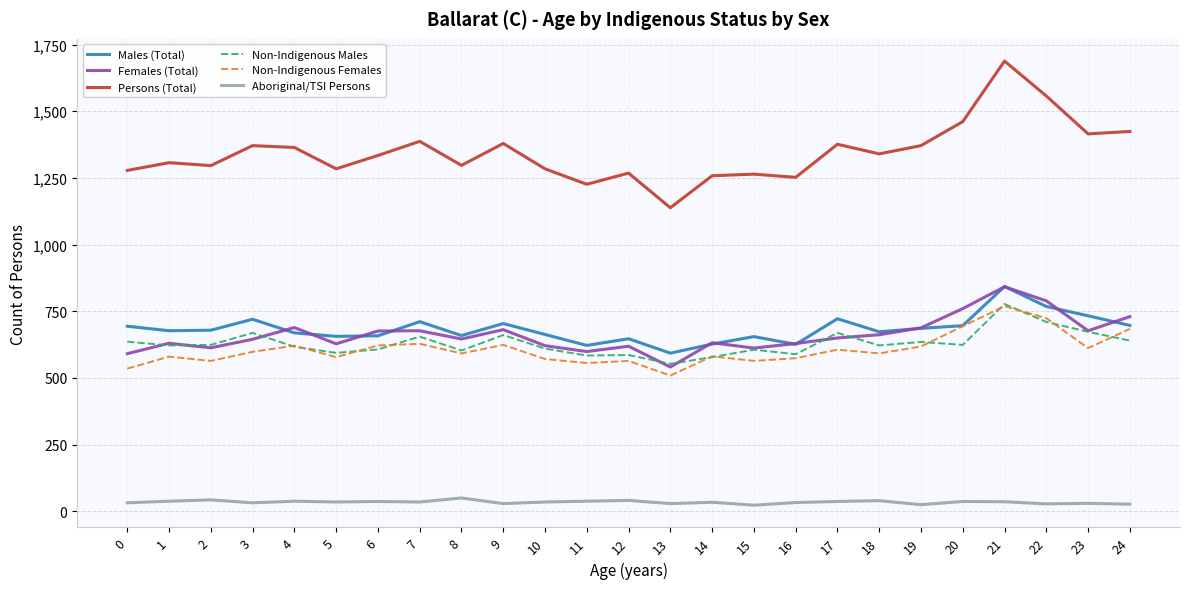

True or false: Aboriginal/TSI Persons has more than 2 points higher than both neighbors.

True